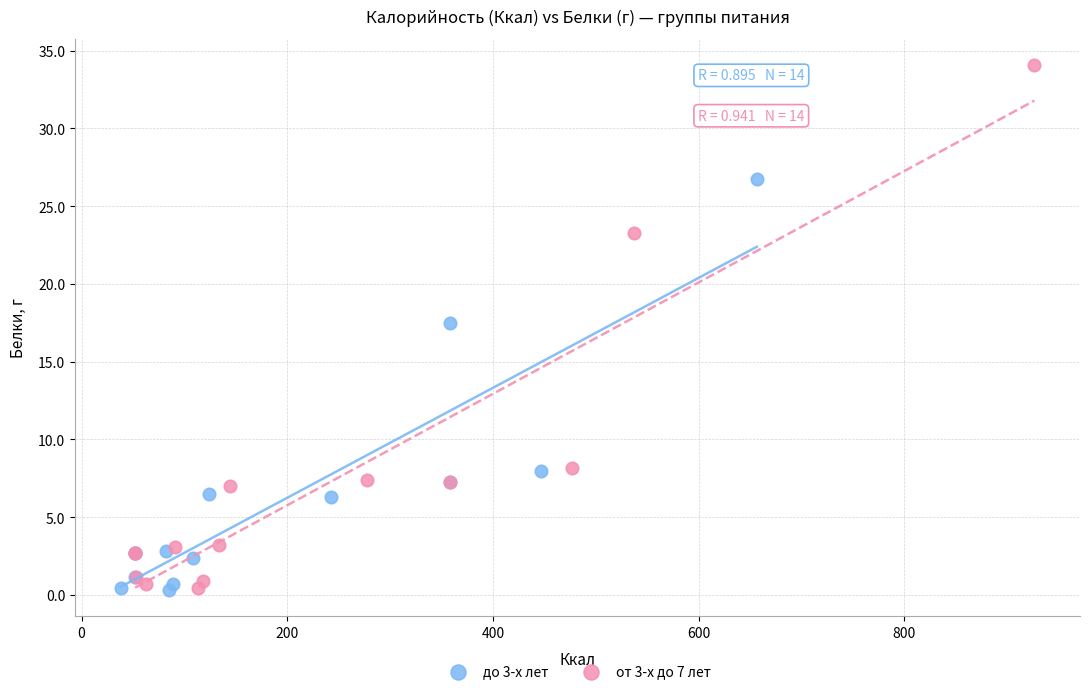

What are all the series names shown in the legend?

до 3-х лет, от 3-х до 7 лет